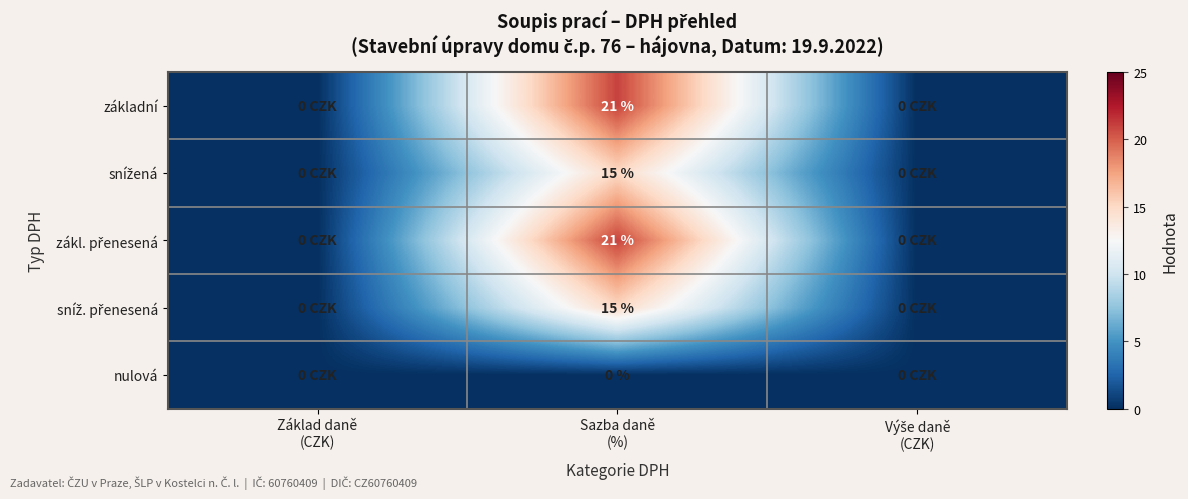

What is the spread (max minus min) of values at Sazba daně
(%)?

21